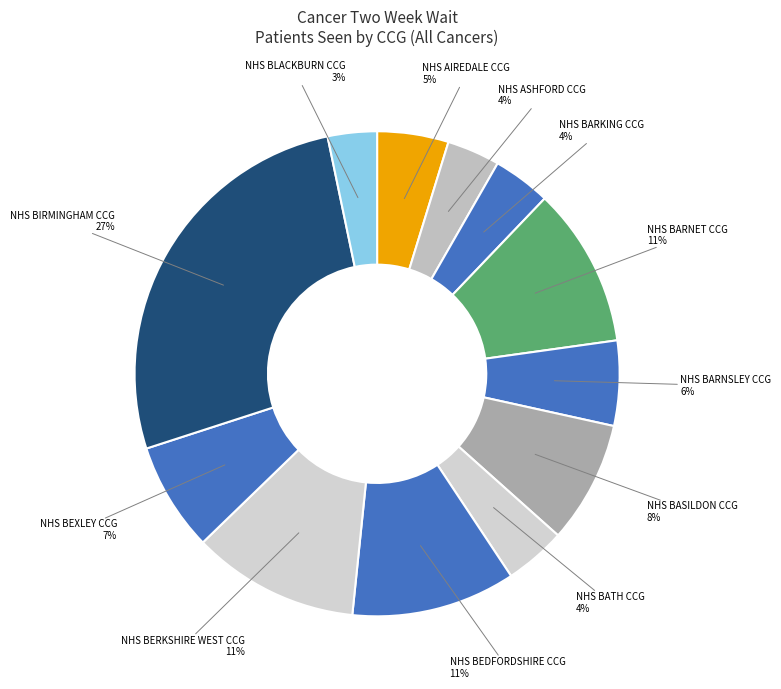

Between NHS BASILDON CCG and NHS AIREDALE CCG, which is larger?

NHS BASILDON CCG